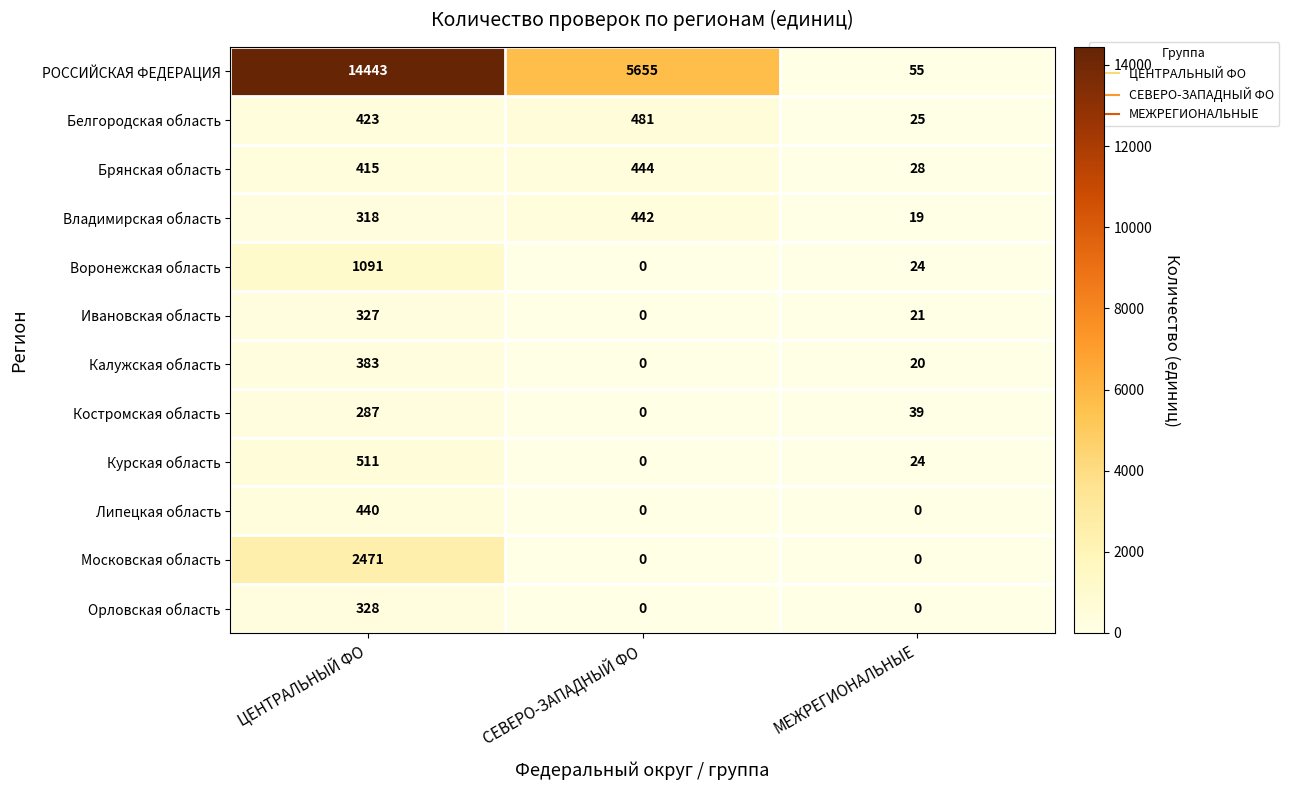

What is the difference between the maximum and minimum values in the Ивановская область series?

327